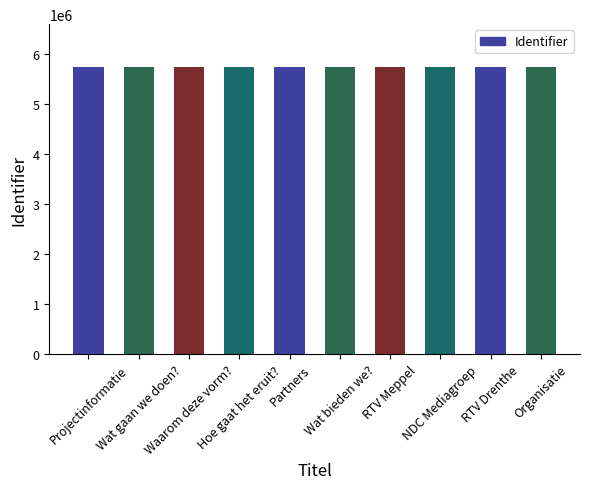

What is the difference between the values at Projectinformatie and NDC Mediagroep?

166